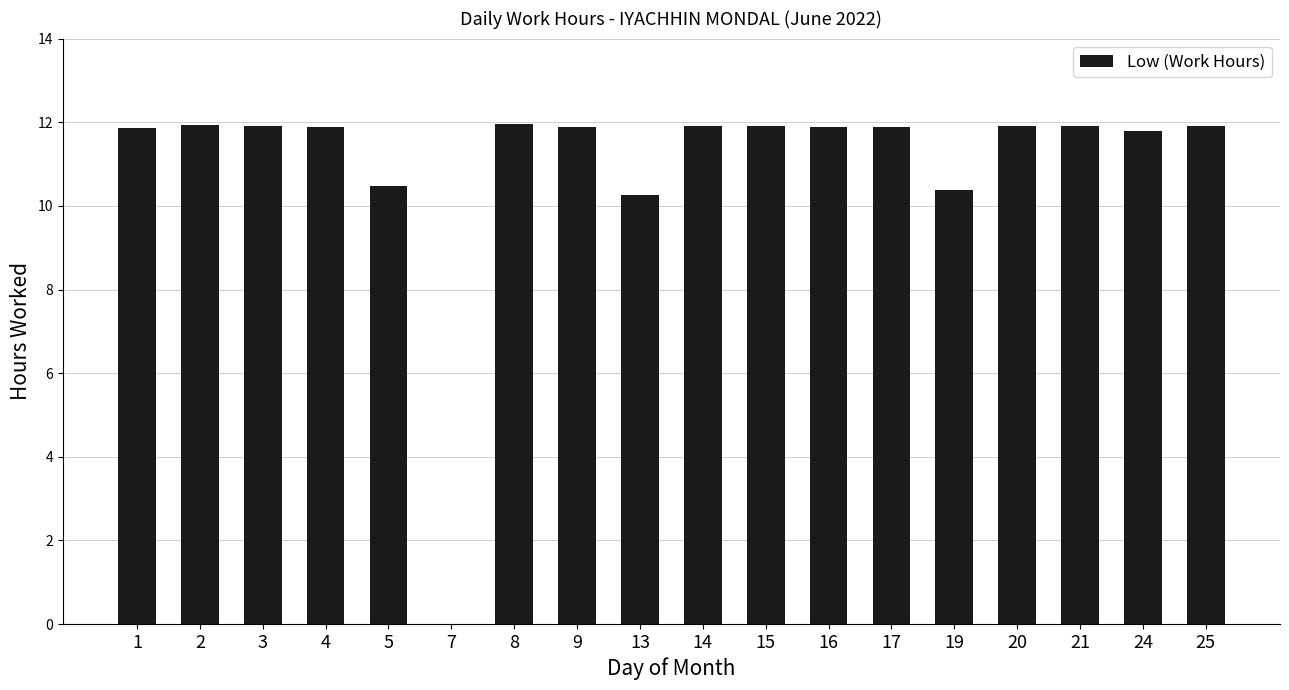

The value at 16 is 4.2. True or false?

False